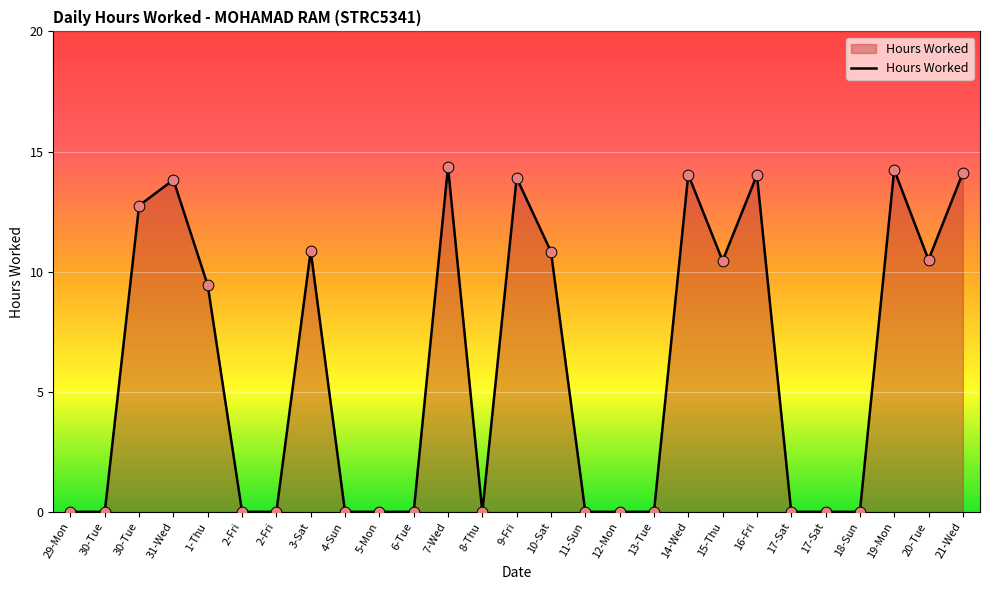

Is this an area chart (filled region under the line)?

Yes